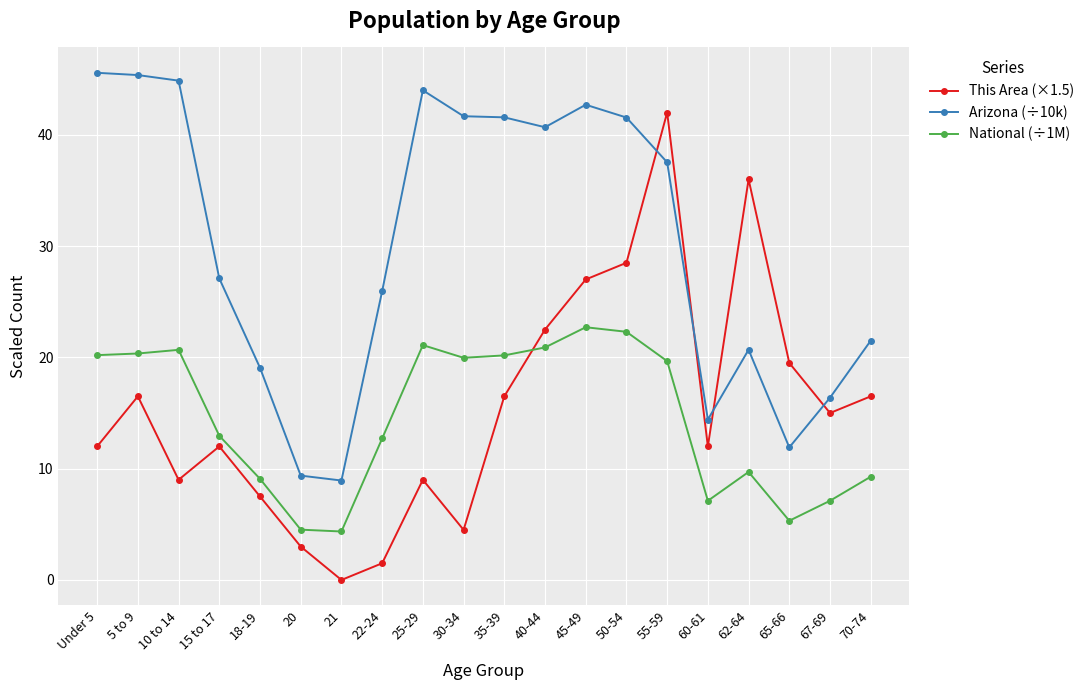

What is the highest value of the National (÷1M) series?

22.7